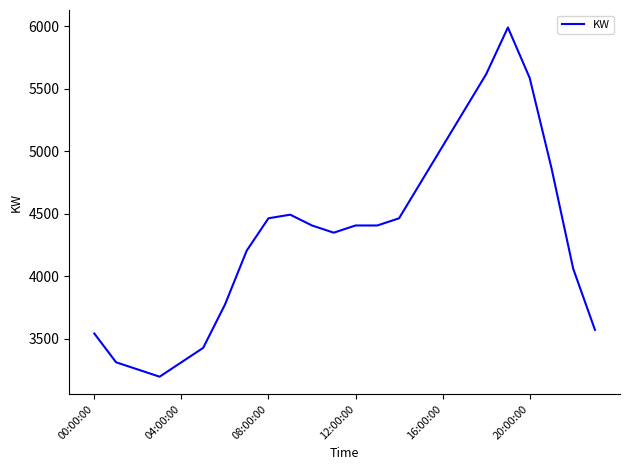

What is the difference between the maximum and minimum values?

2793.6